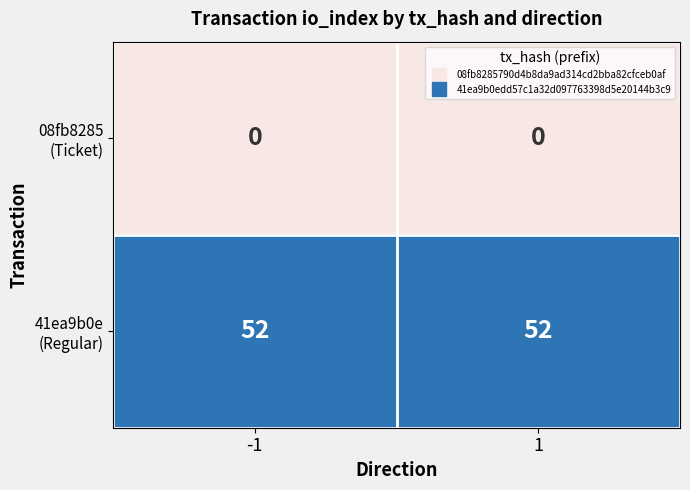

What is the difference between the highest and lowest values at 1?

52